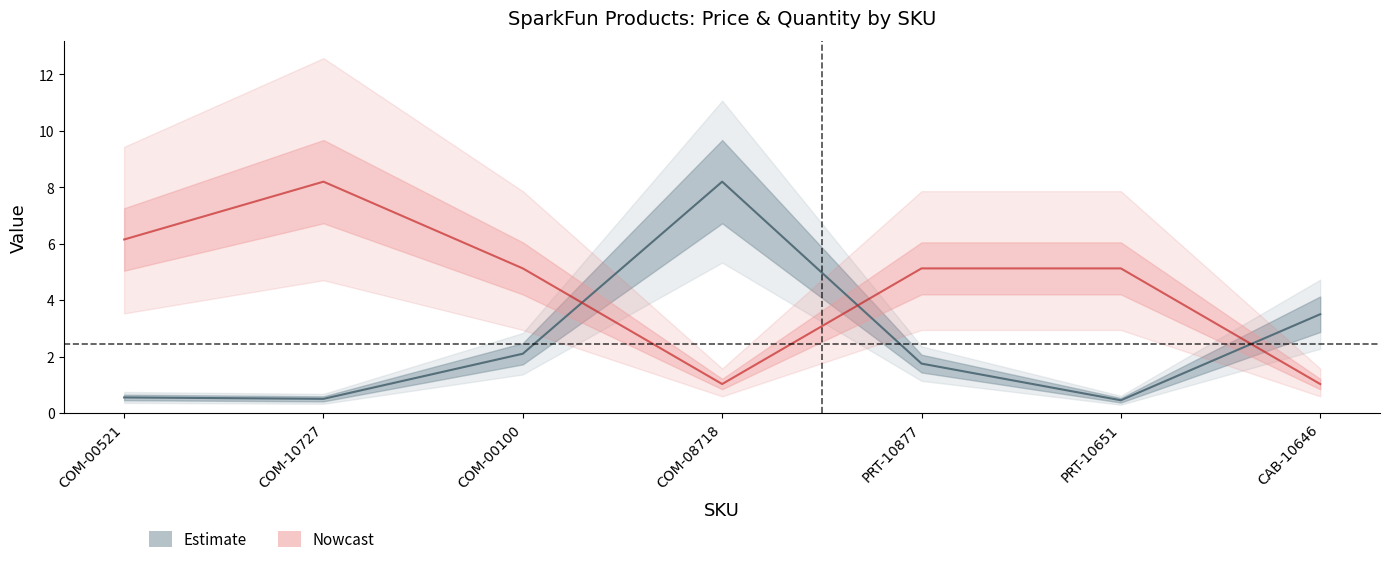

What is the value of the Quantity point at the 2nd from the left?

8.2